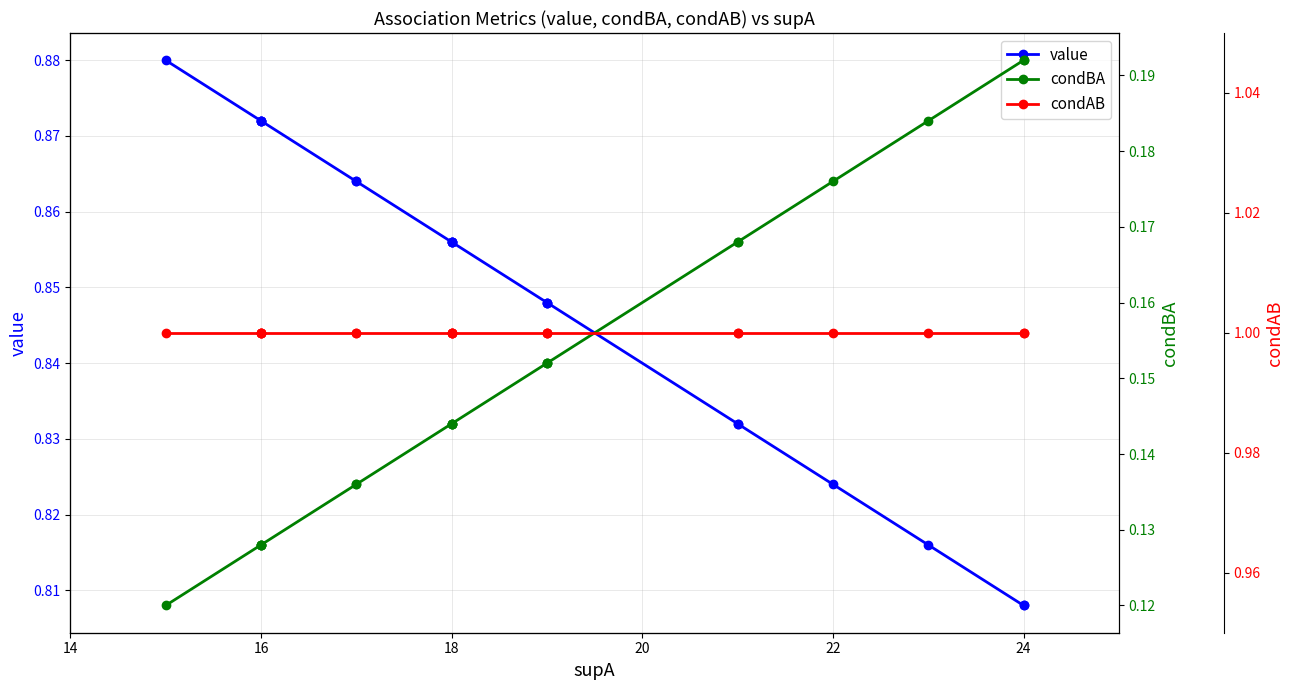

How many series are shown in this chart?

3